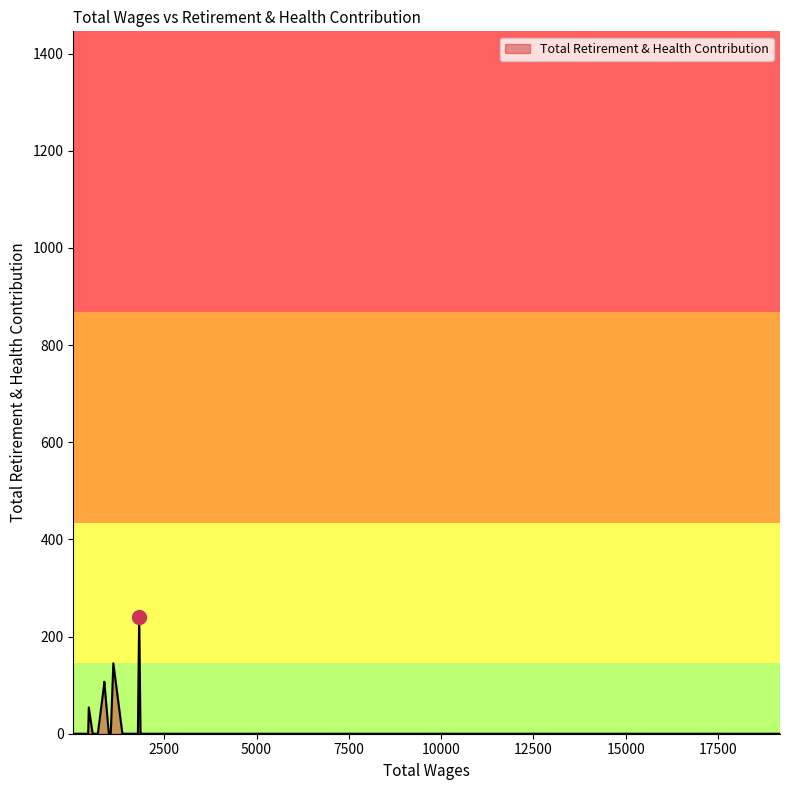

What is the average value?

19